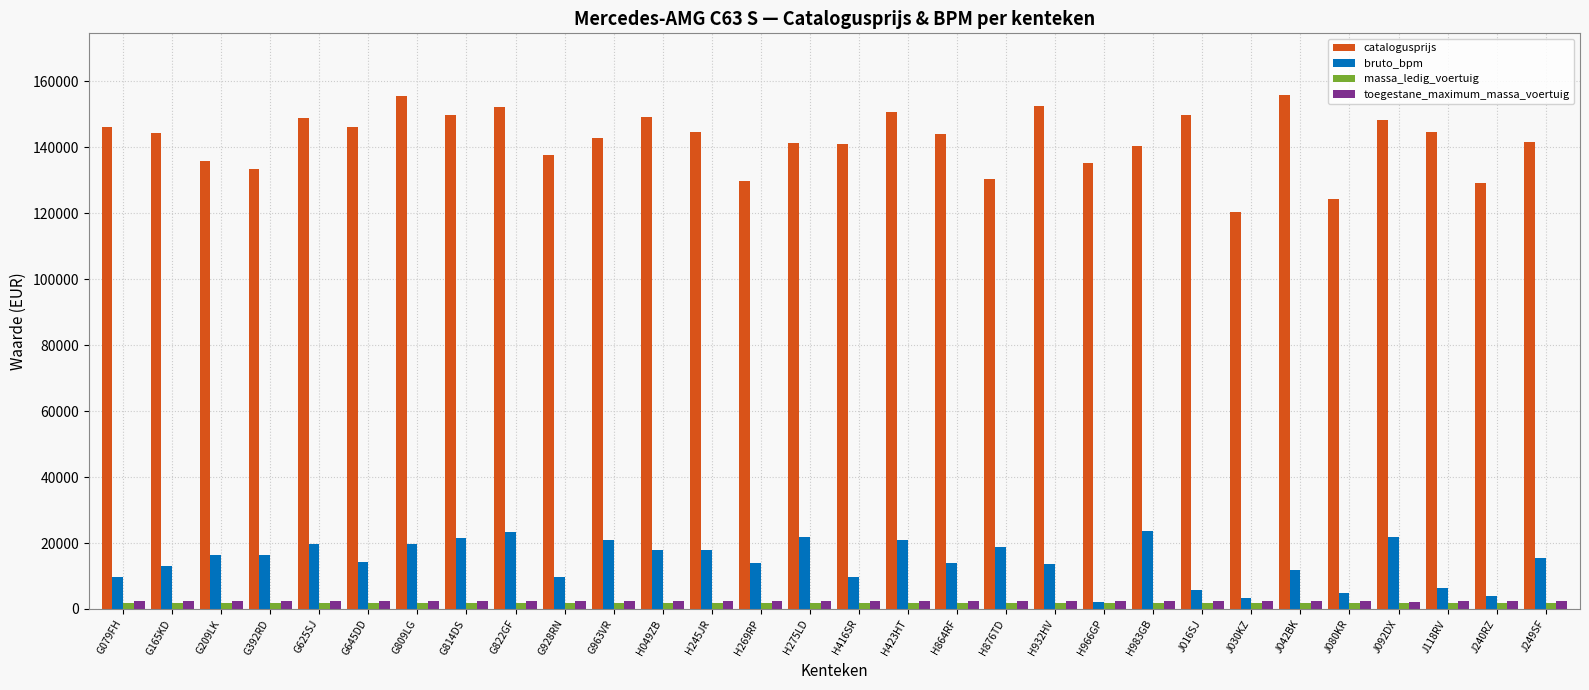

What is the highest value of the bruto_bpm series?

23645